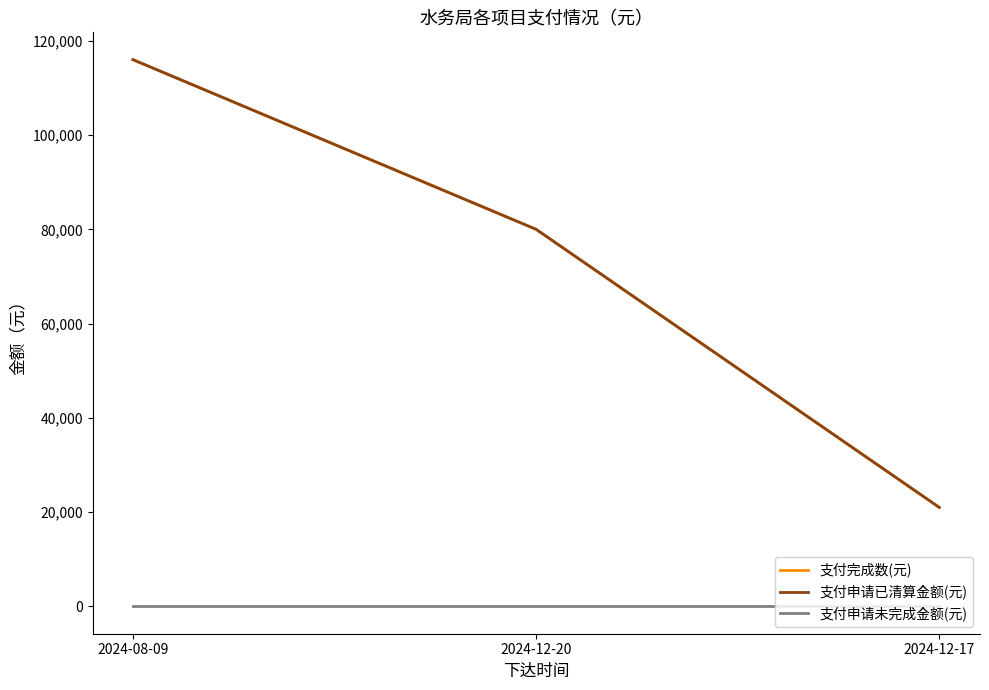

Does the chart display data point markers on the line(s)?

No